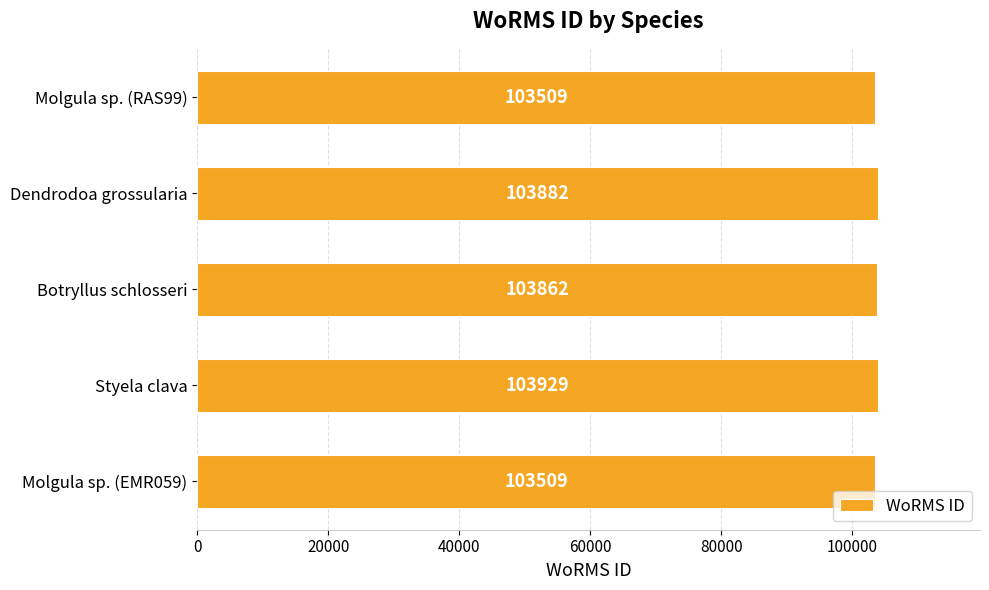

Reading top to bottom, extract all data points from this chart.

Molgula sp. (RAS99)=103509	Dendrodoa grossularia=103882	Botryllus schlosseri=103862	Styela clava=103929	Molgula sp. (EMR059)=103509